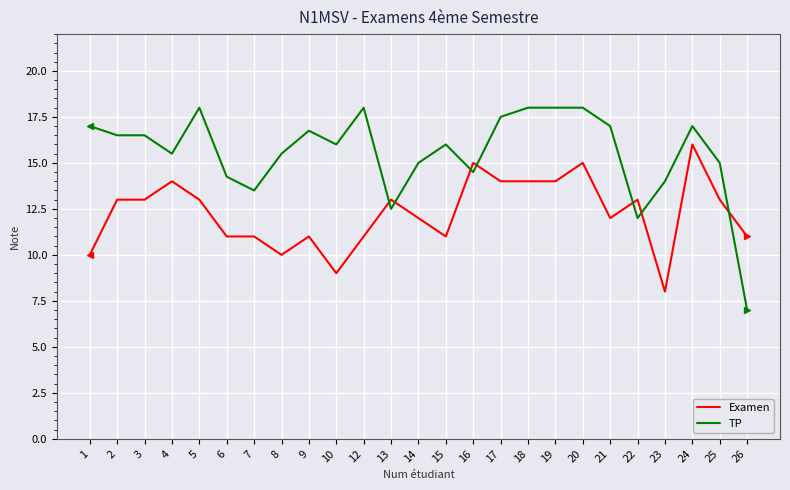

Read the TP value at 7.

13.5